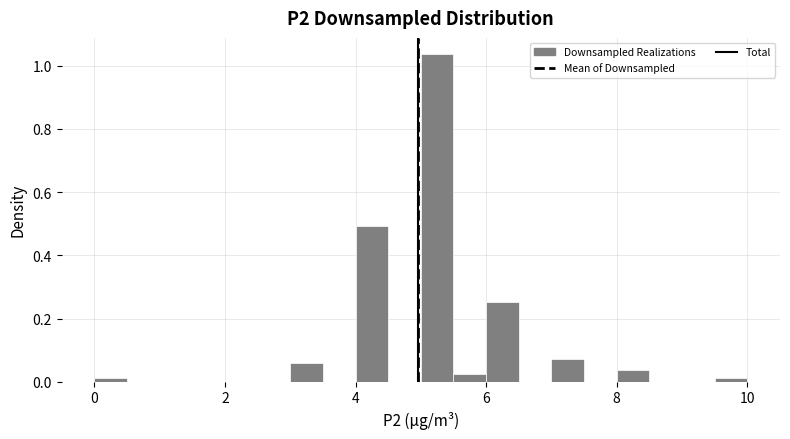

Around what value on the x-axis is the tallest bar? Give the approximate position of its centre, as read against the axis.

5.2